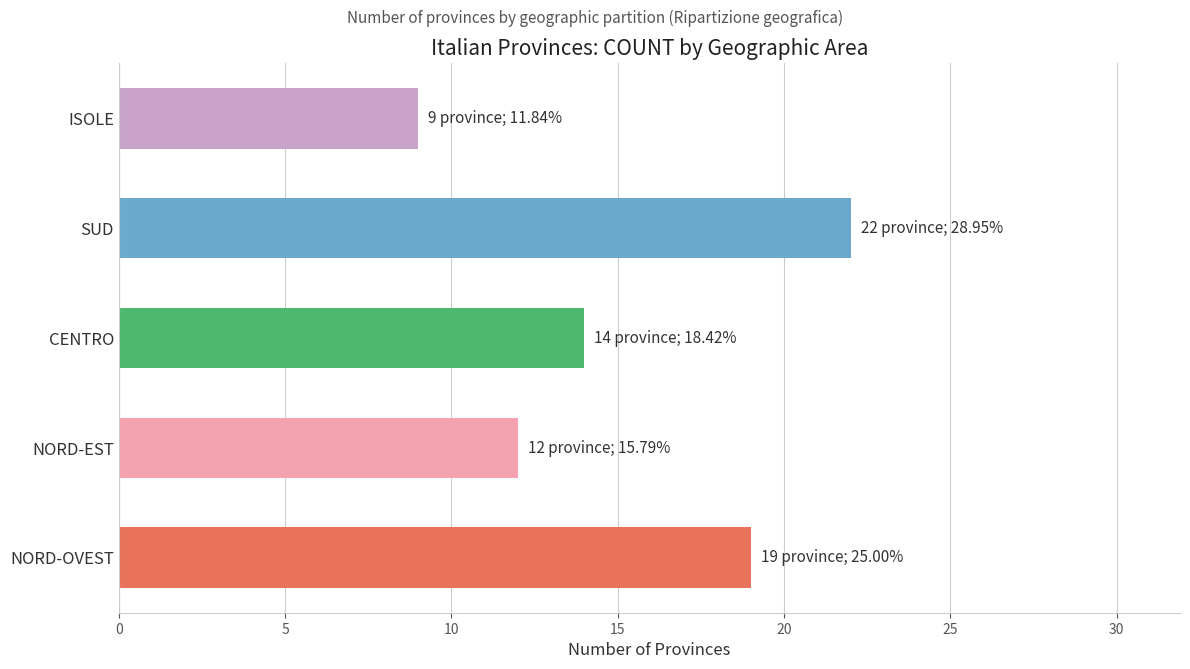

True or false: the data shows 22 at SUD.

True